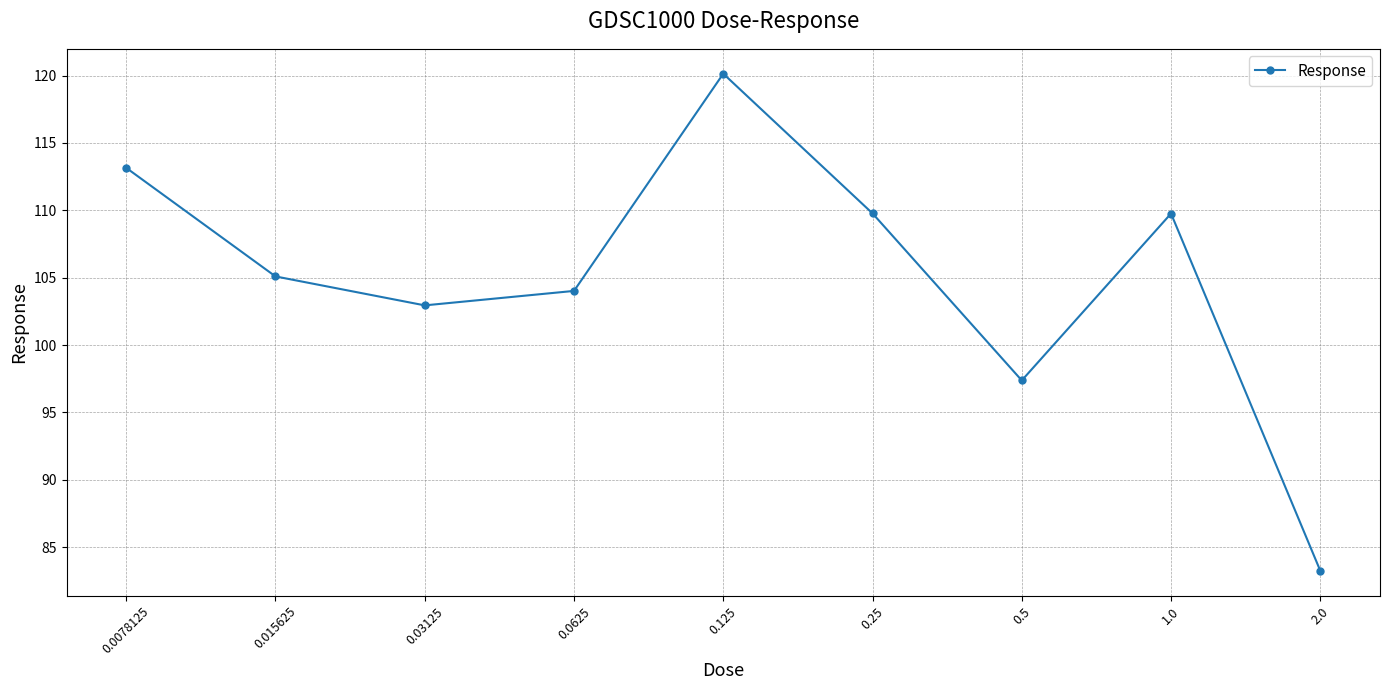

How many interior local valleys (lower than both neighbors) does the data have?

2